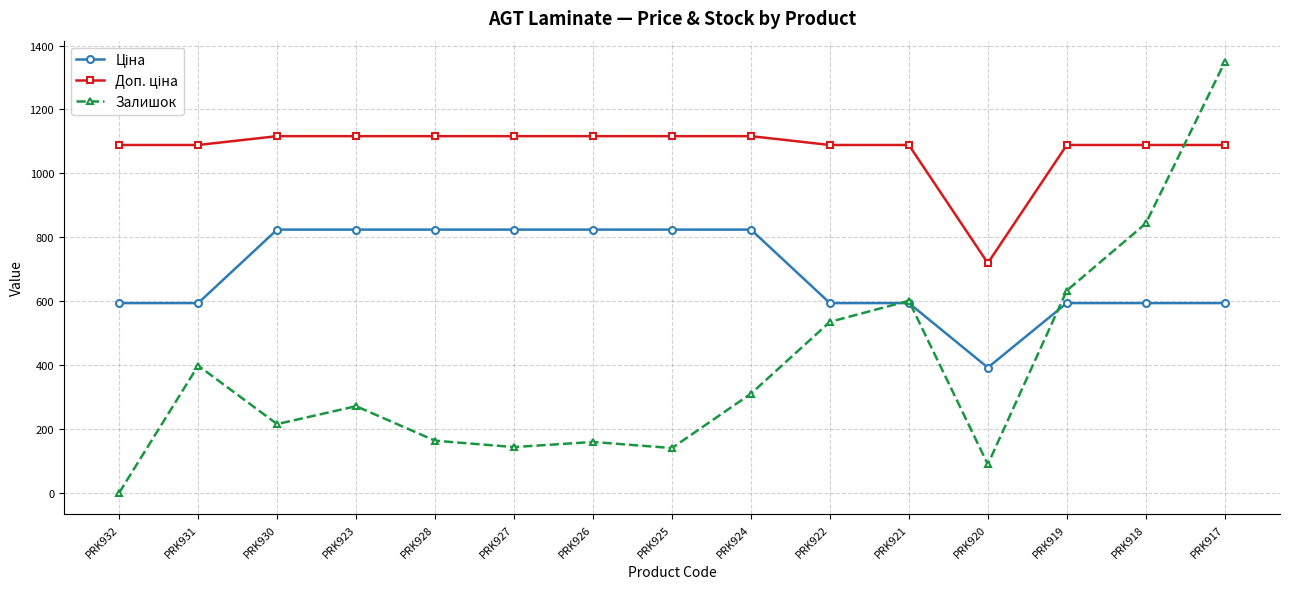

What is the total value across all series at PRK931?

2080.6